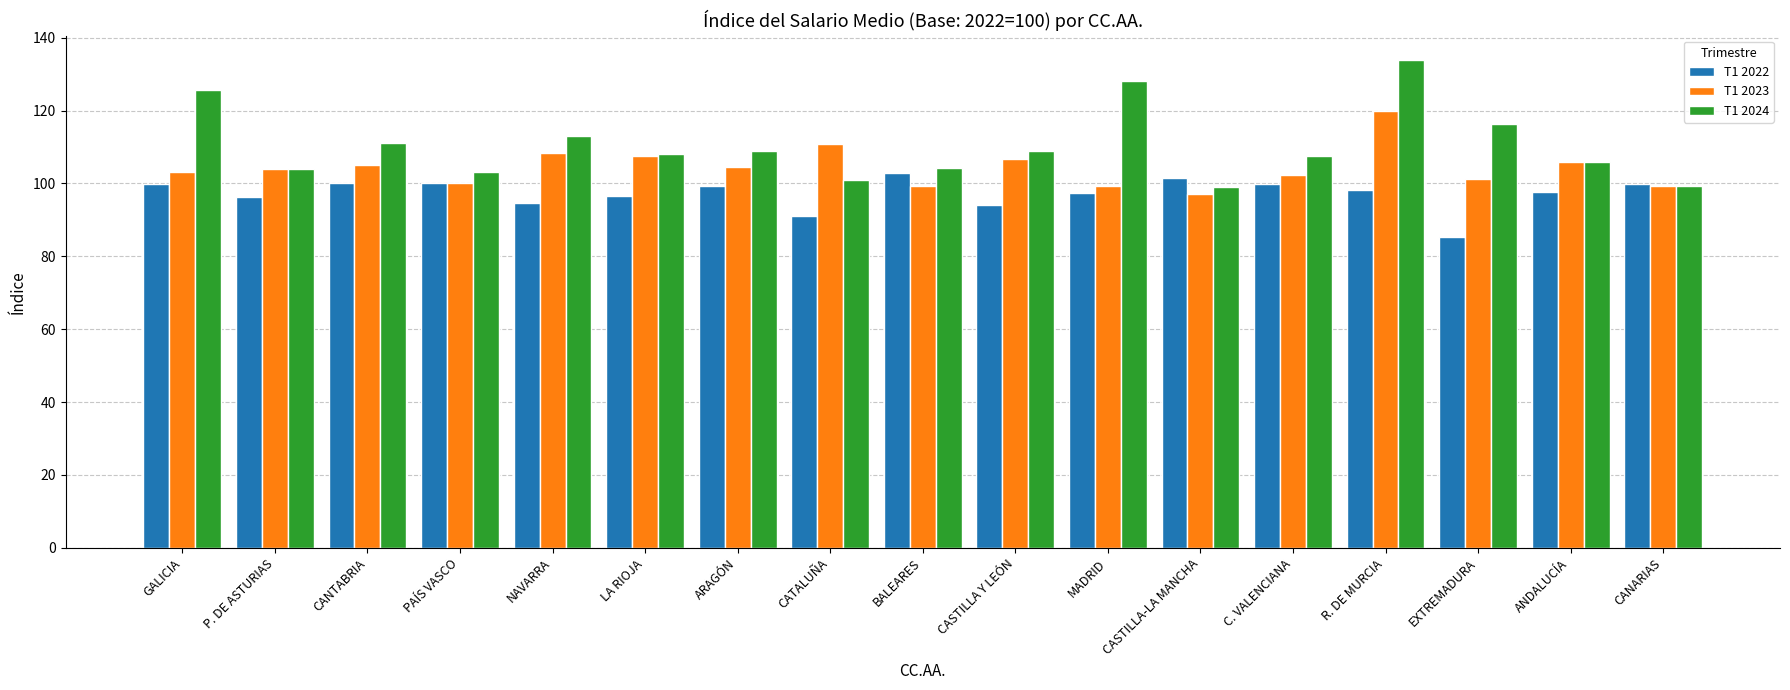

Where does the T1 2024 series first go above 108?

GALICIA